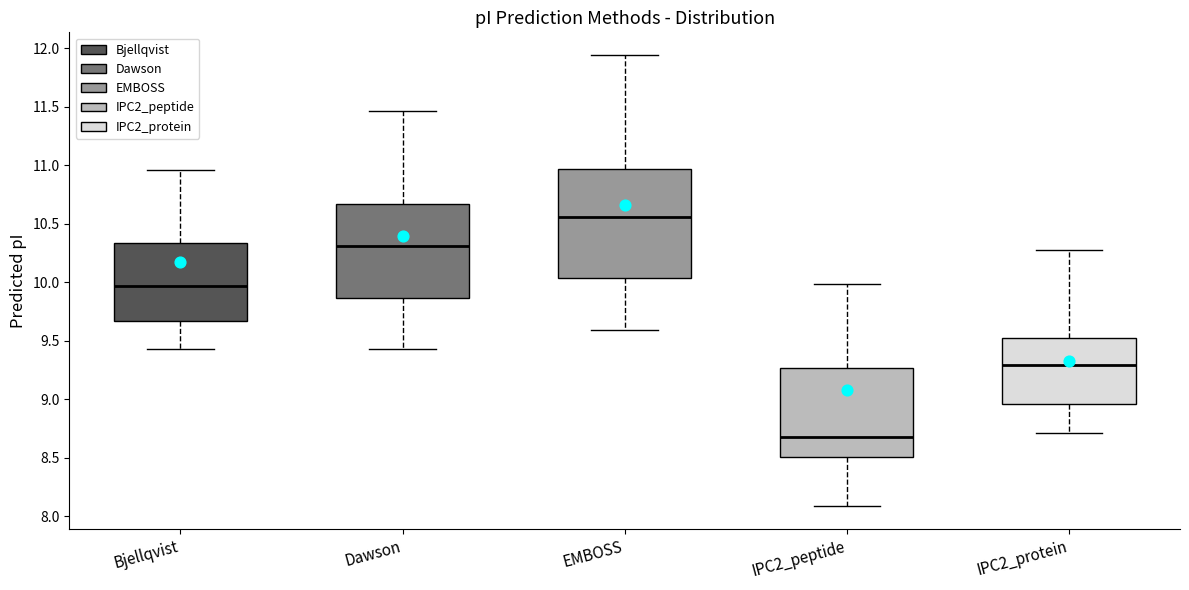

Reading left to right, transcribe this box plot: for each box, give where its median line is, the range the box spans, and where its two whiskers end, as read against the y-axis. The values are not printed on the chart, so give them approximately, as read against the axis.

Bjellqvist: median 9.95, box 9.65 to 10.35, whiskers 9.45 to 10.95
Dawson: median 10.30, box 9.85 to 10.65, whiskers 9.45 to 11.45
EMBOSS: median 10.55, box 10.05 to 10.95, whiskers 9.60 to 11.95
IPC2_peptide: median 8.70, box 8.50 to 9.25, whiskers 8.10 to 10.00
IPC2_protein: median 9.30, box 8.95 to 9.55, whiskers 8.70 to 10.30